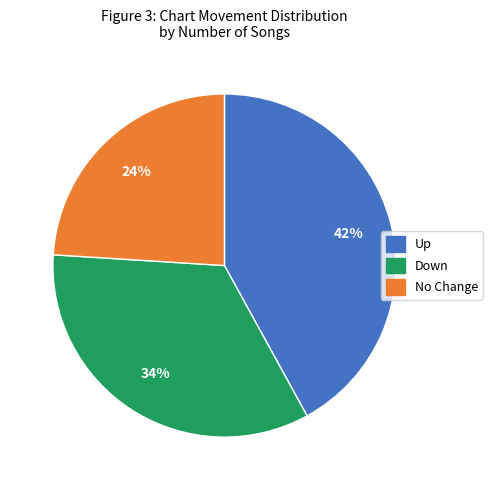

Does Up represent more than half of the total?

No